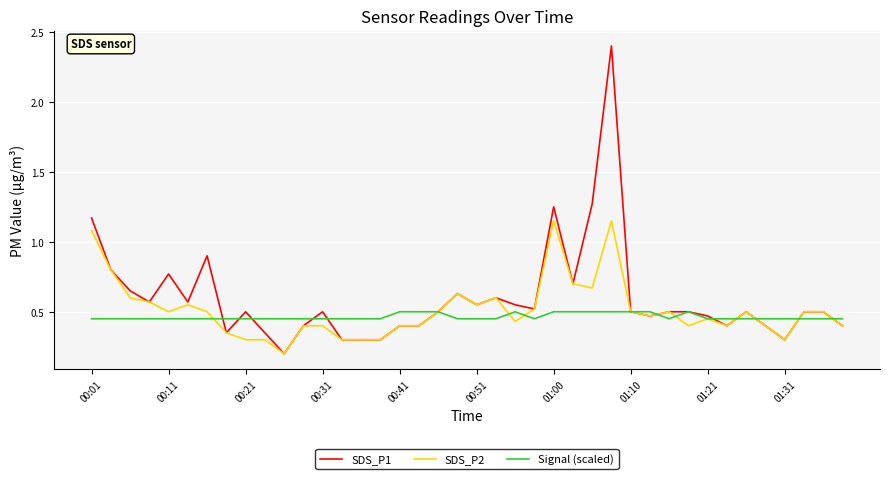

Rank the series by their maximum value, from highest to lowest.

SDS_P1, SDS_P2, Signal (scaled)